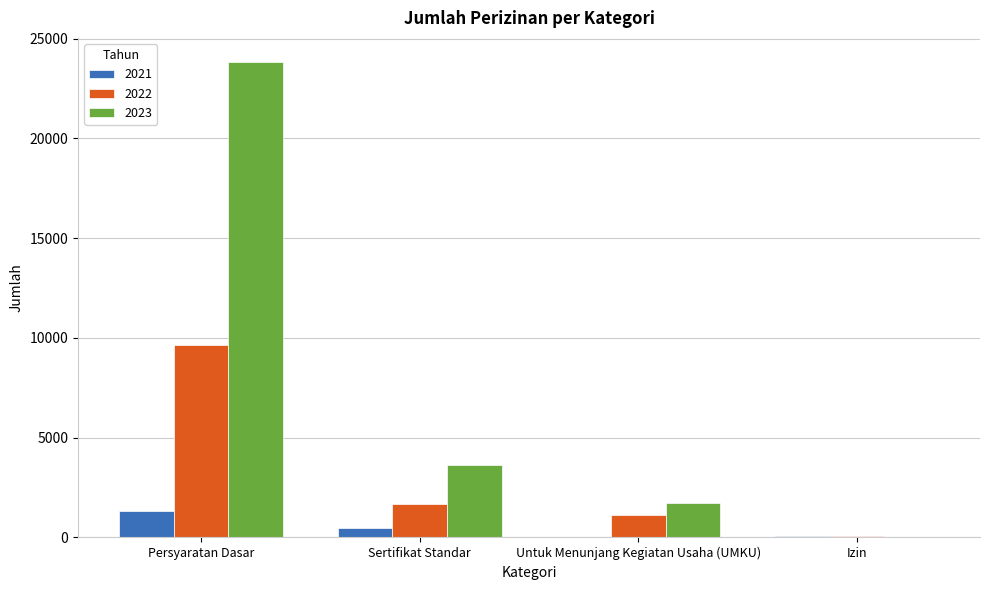

What is the sum of all 2023 values?

29283